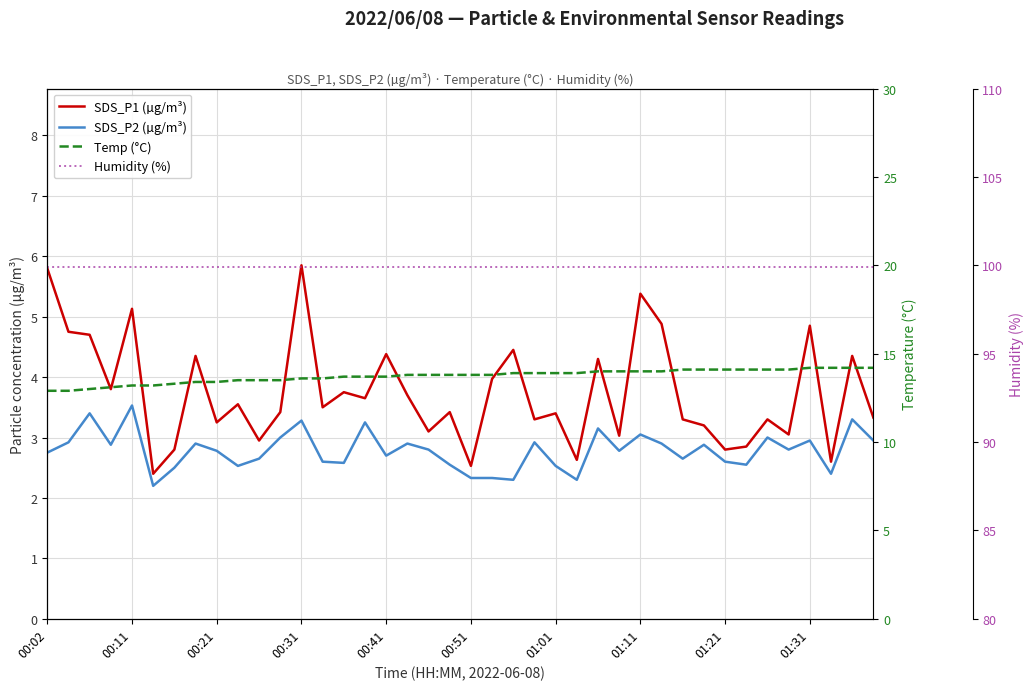

The SDS_P1 (µg/m³) series shows 3.7 at 17. True or false?

True